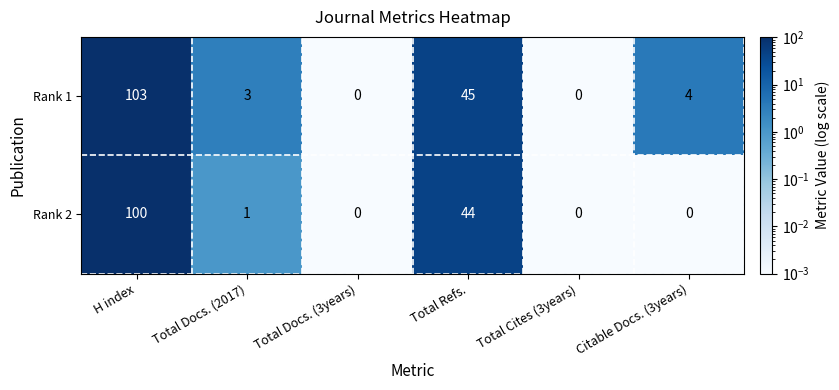

Rank the series by their average value, from highest to lowest.

Rank 1, Rank 2